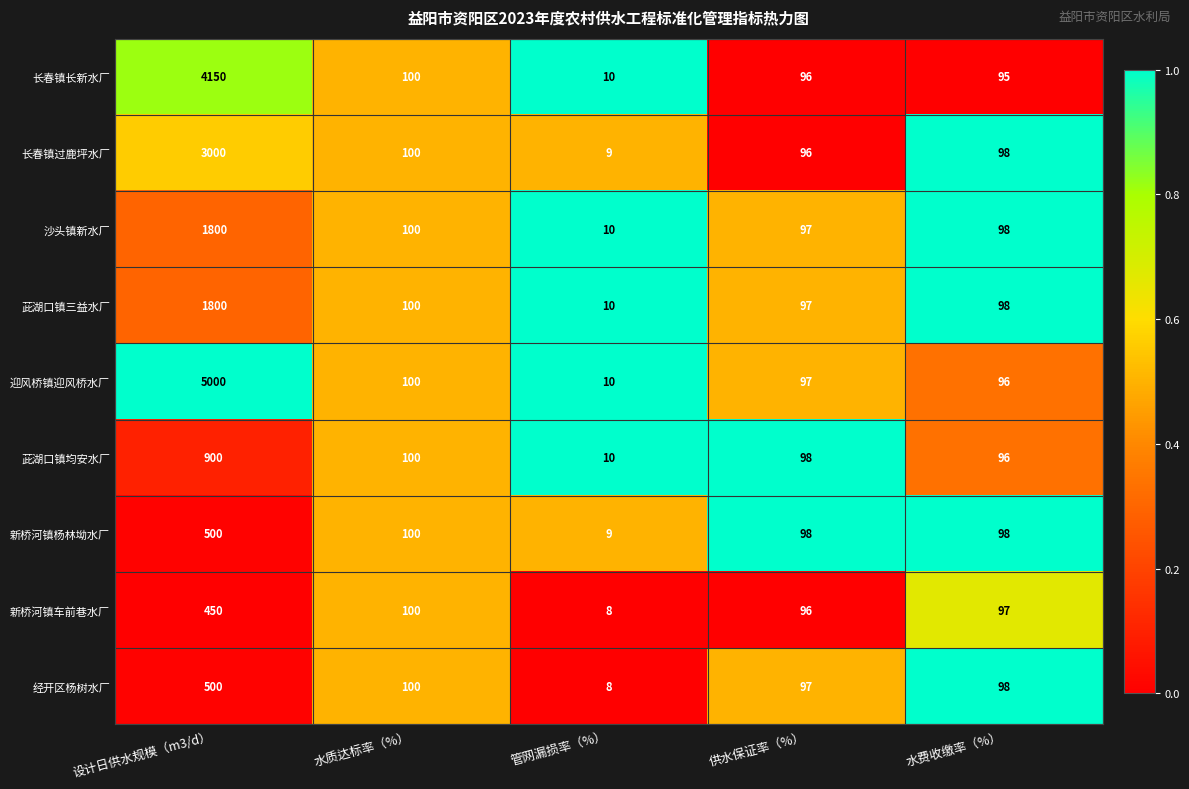

How many data points does each series have?

5